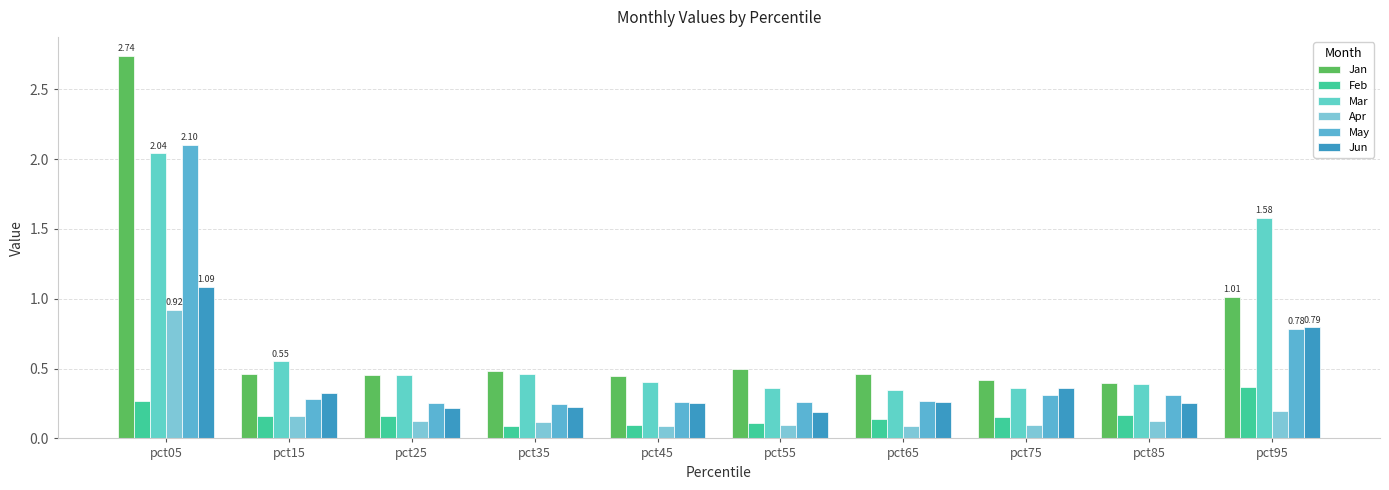

What value does the Jun series have at pct05?

1.1